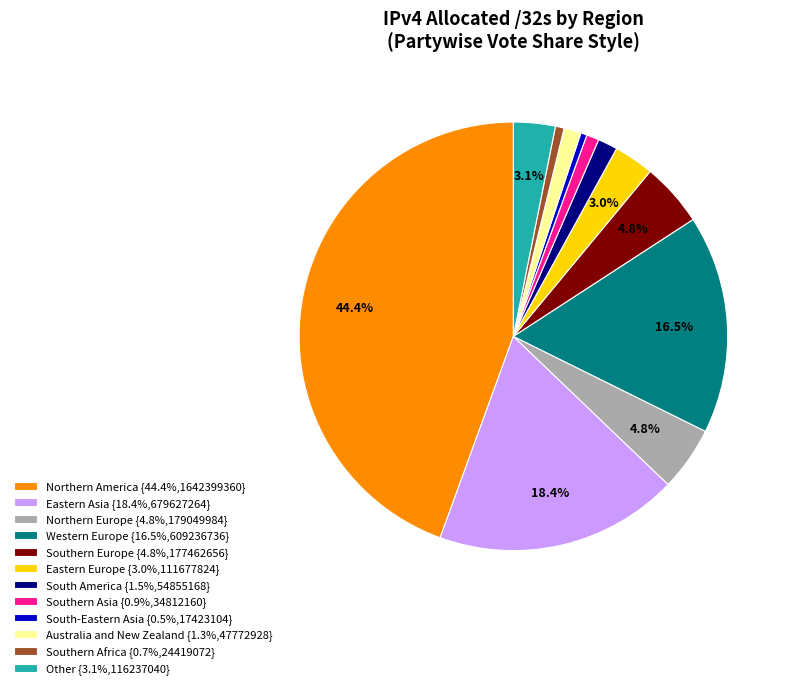

Is there any slice that represents more than half of the pie?

No